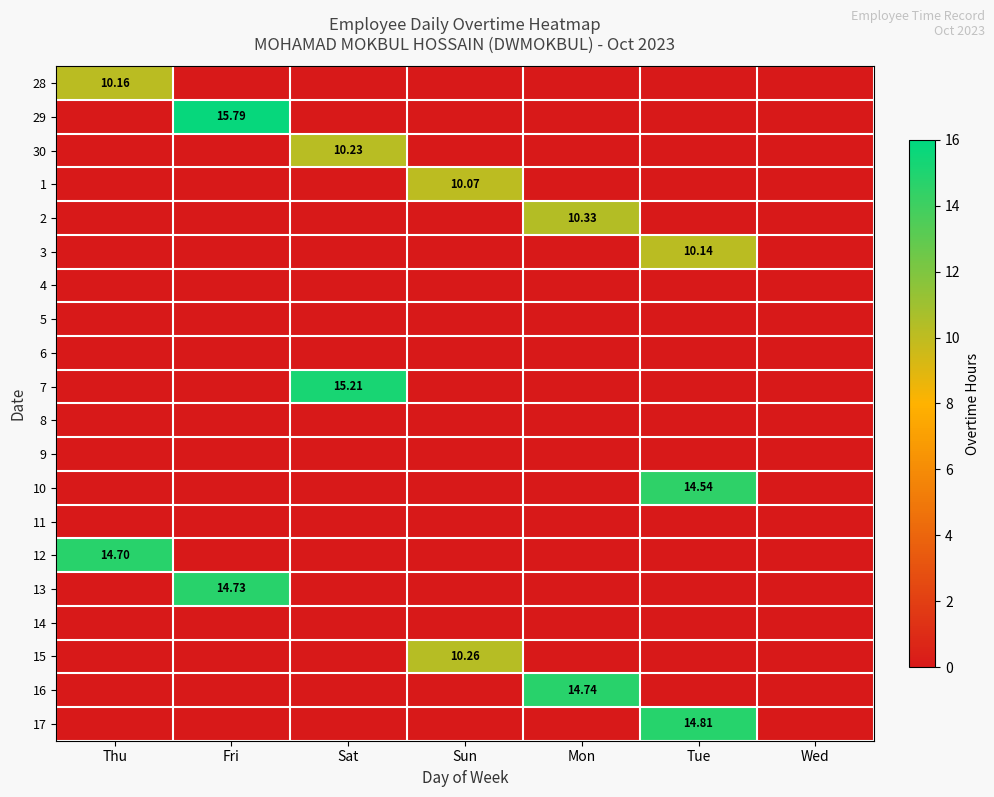

At how many categories does at least one series exceed 12?

5